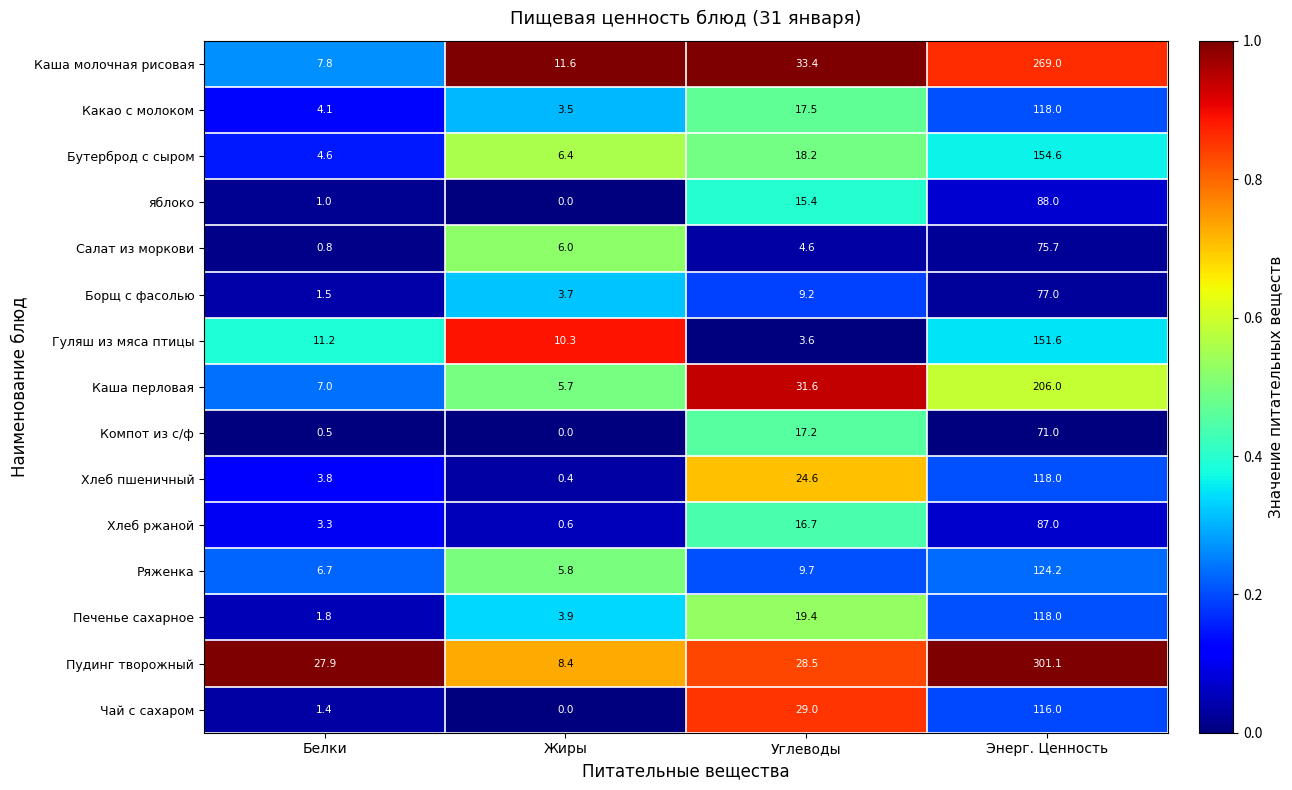

What is the sum of all Бутерброд с сыром values?

183.8